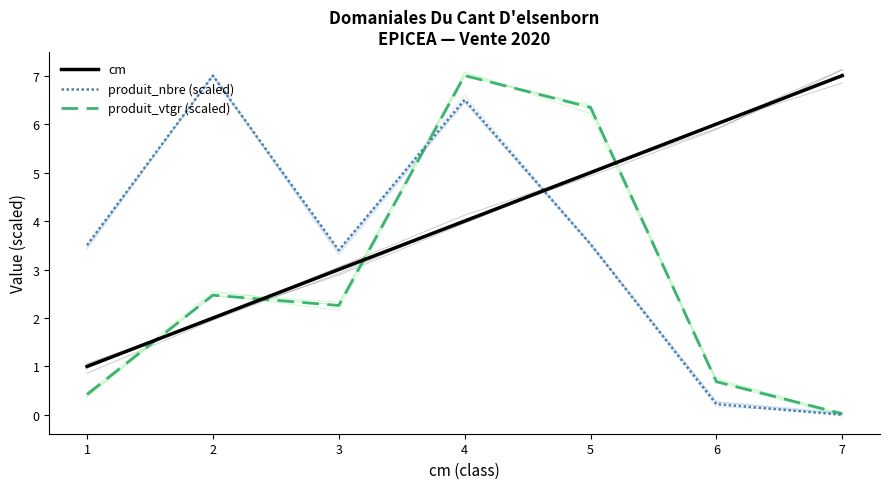

What is the value of the cm point at the 4th from the left?

4.0